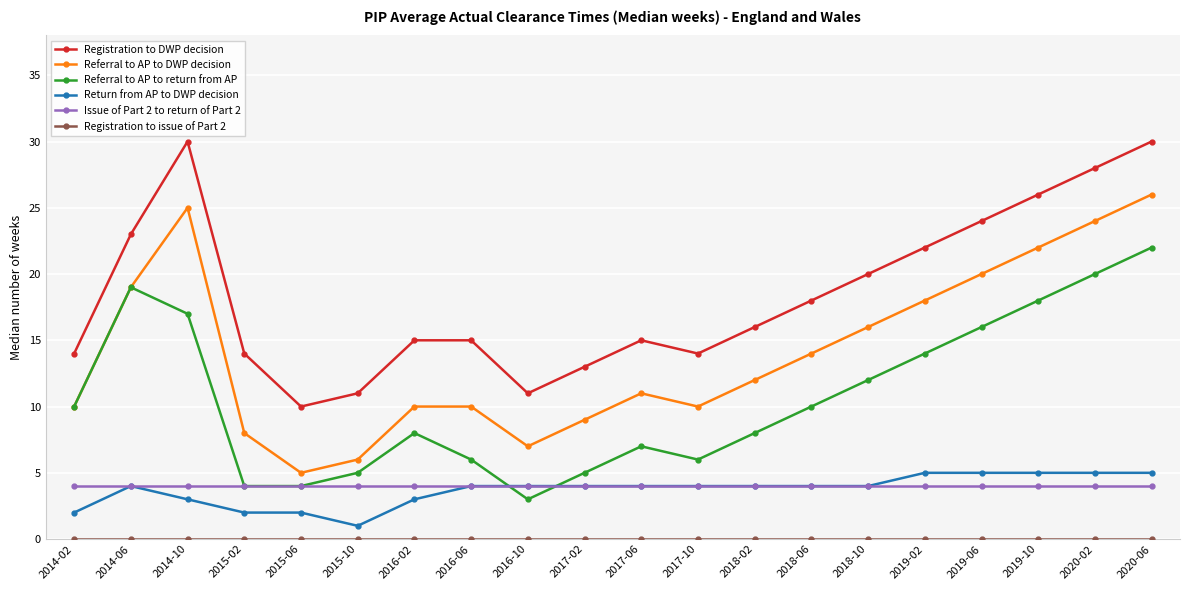

Is the value of Referral to AP to return from AP at 2018-10 greater than the value of Return from AP to DWP decision at 2016-10?

Yes